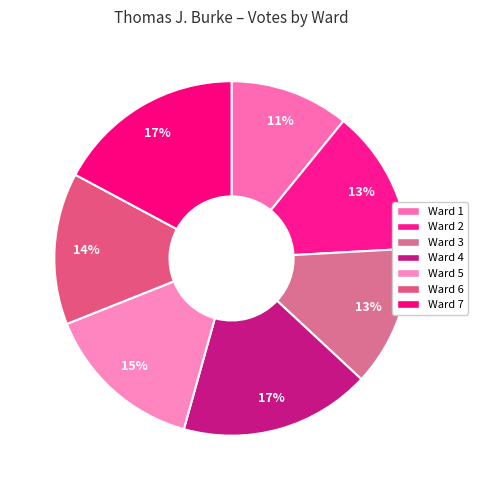

To the nearest percent, what portion does Ward 4 represent?

17%